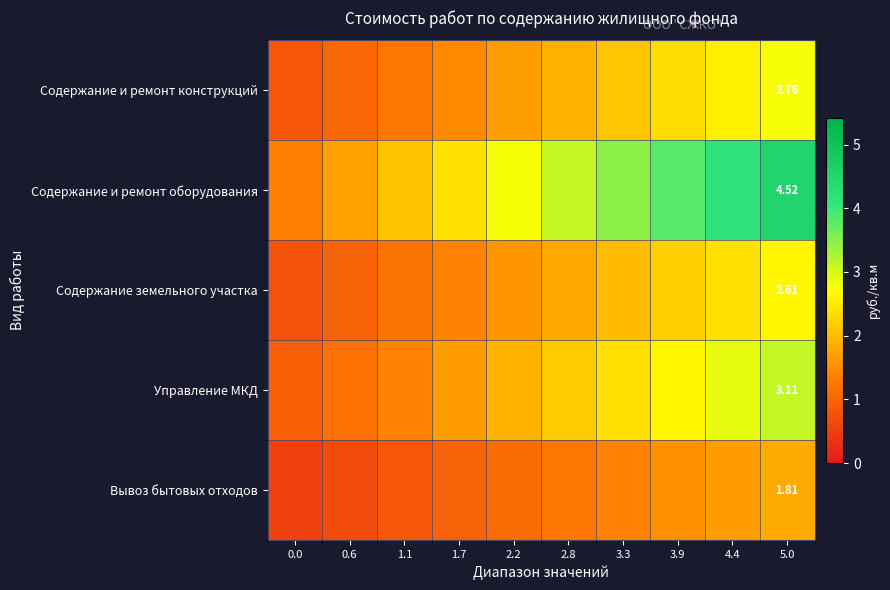

Rank the series by their maximum value, from highest to lowest.

Содержание и ремонт оборудования, Управление МКД, Содержание и ремонт конструкций, Содержание земельного участка, Вывоз бытовых отходов